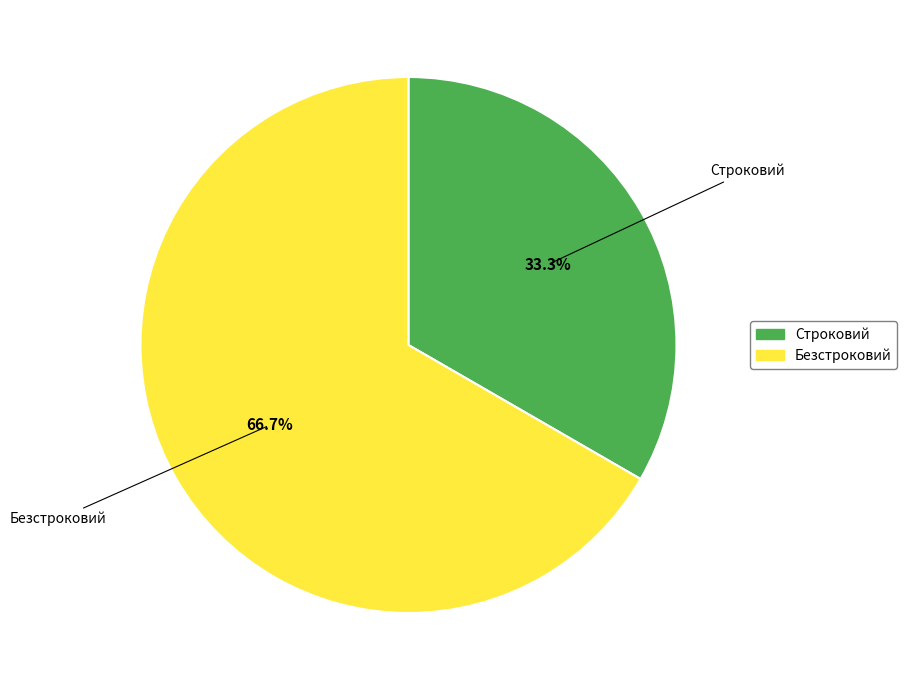

Which category has the biggest portion of the pie?

Безстроковий